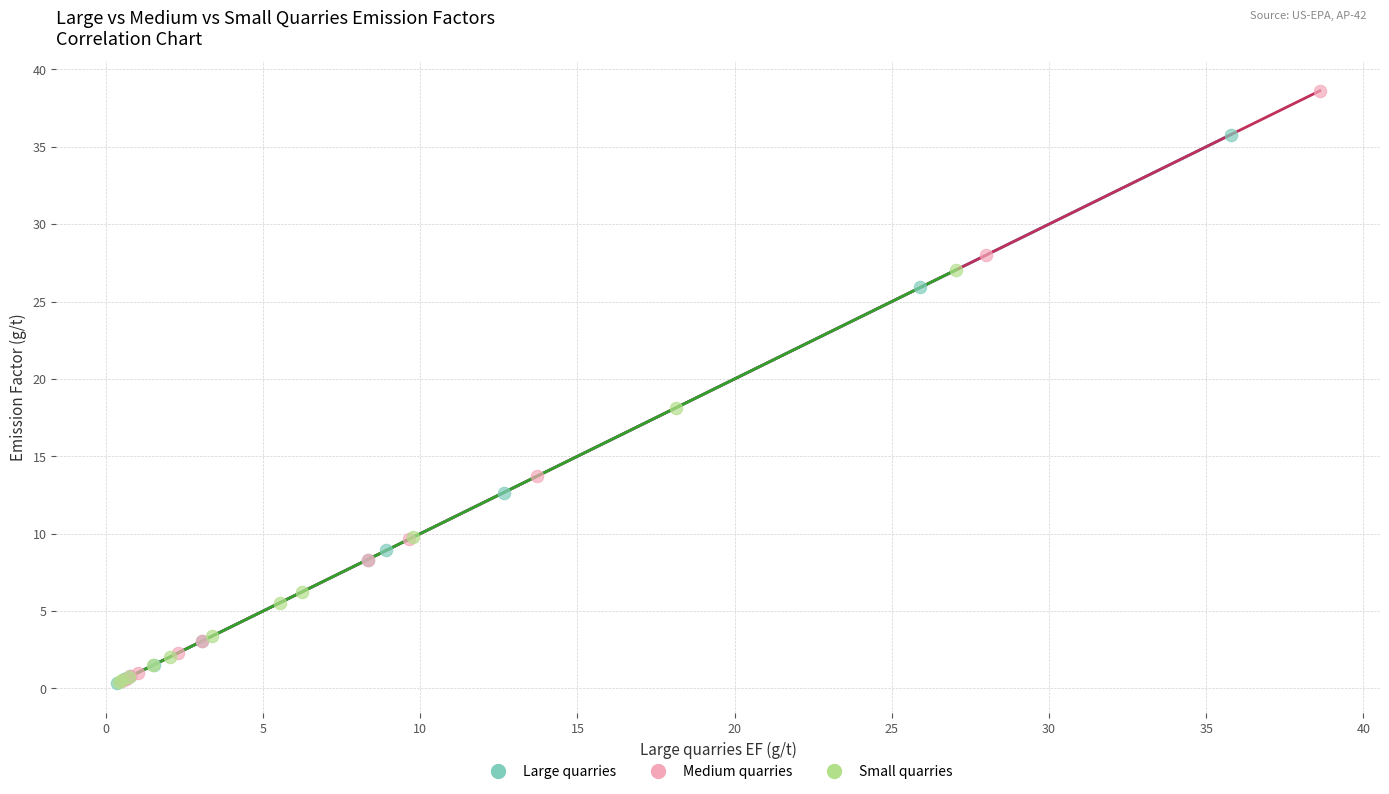

Which series contains the highest Y value?

Medium quarries